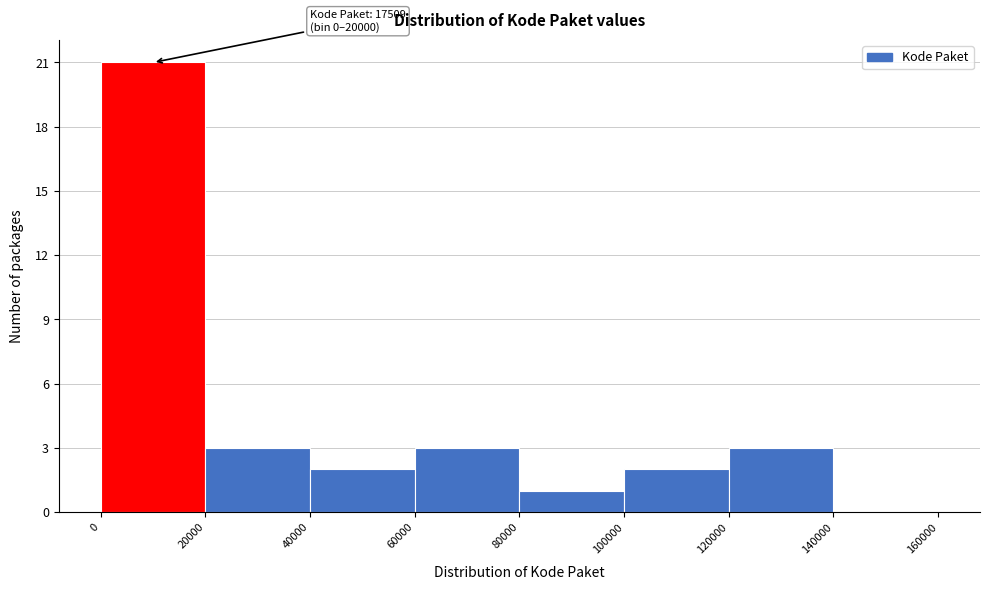

Over which range of the x-axis is the bar tallest?

0 to 20000